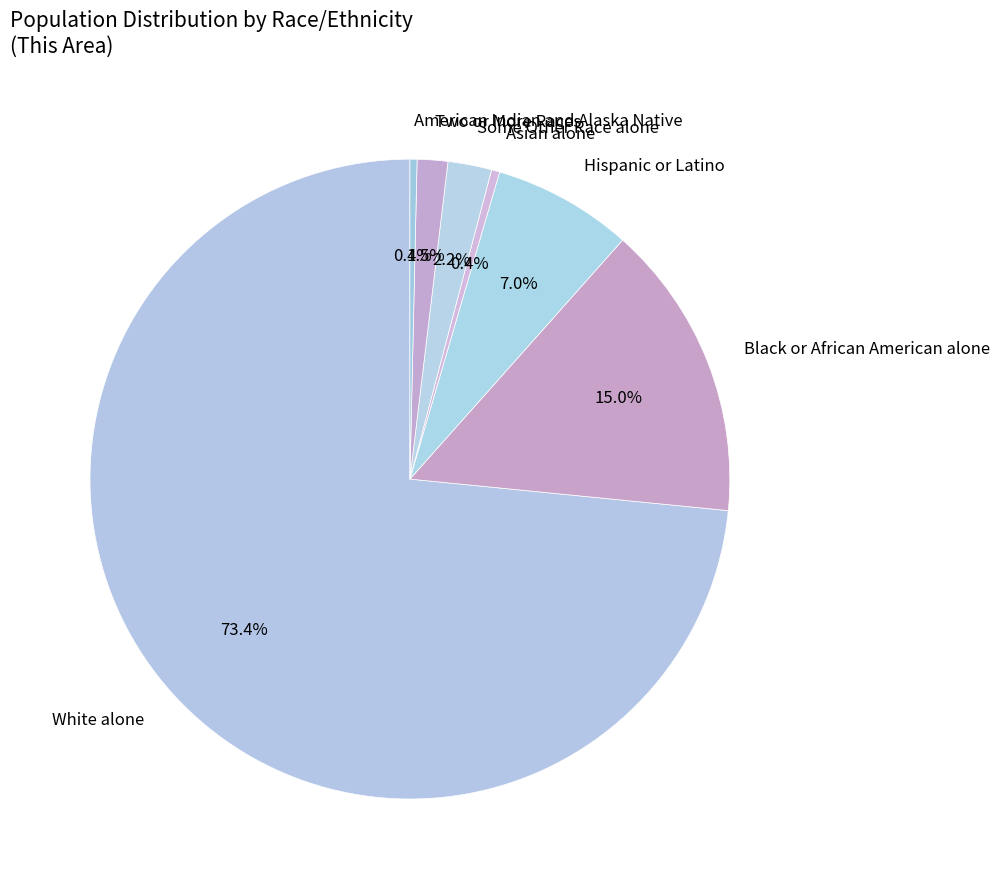

Which slice is the largest?

White alone